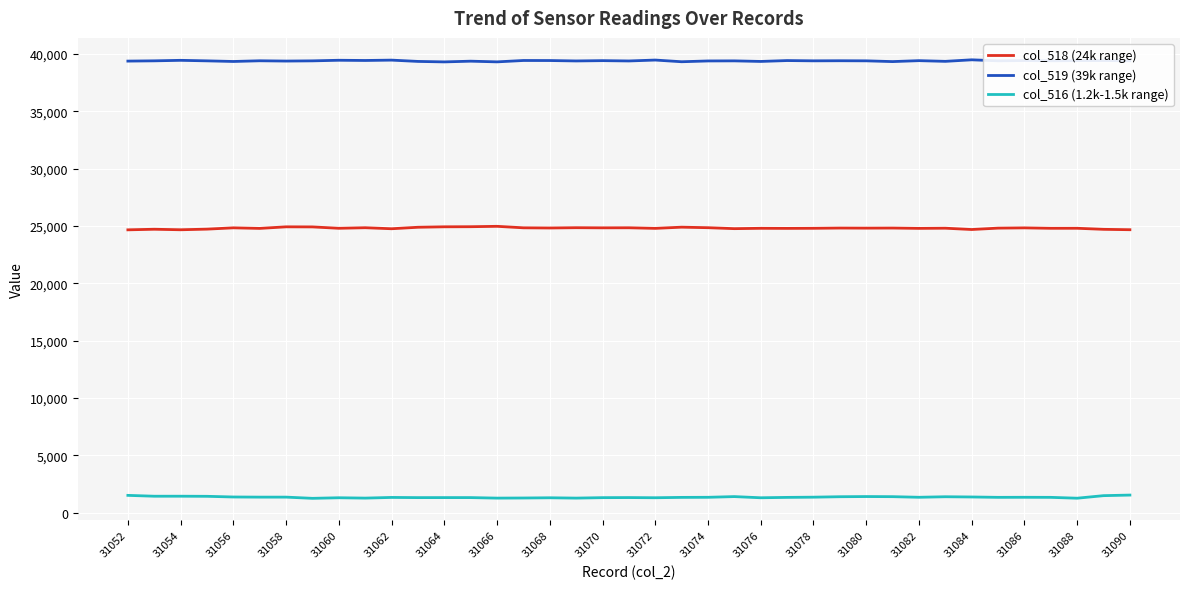

What is the minimum value shown in the chart?

1258